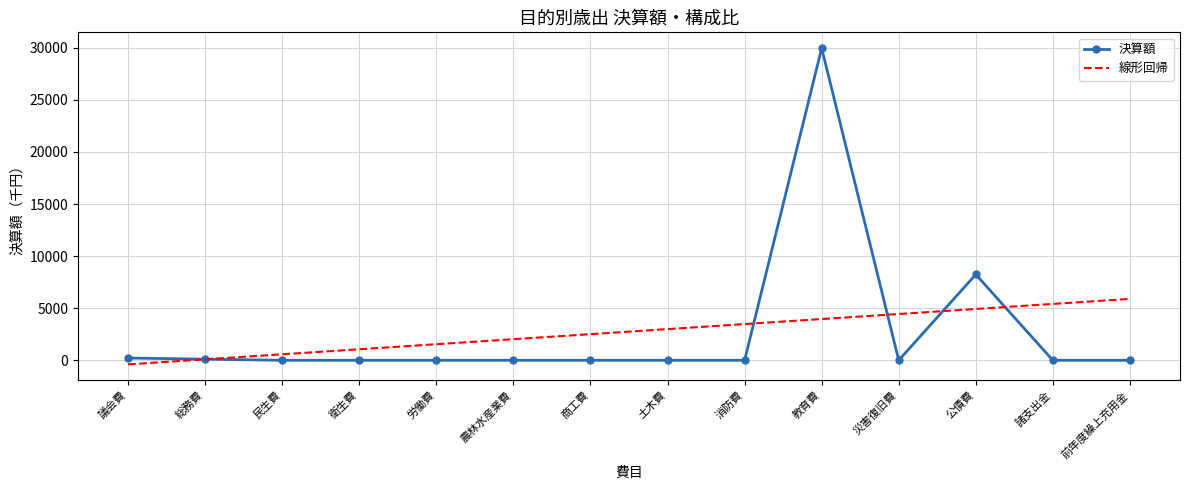

At which category is the sum across all series the highest?

教育費